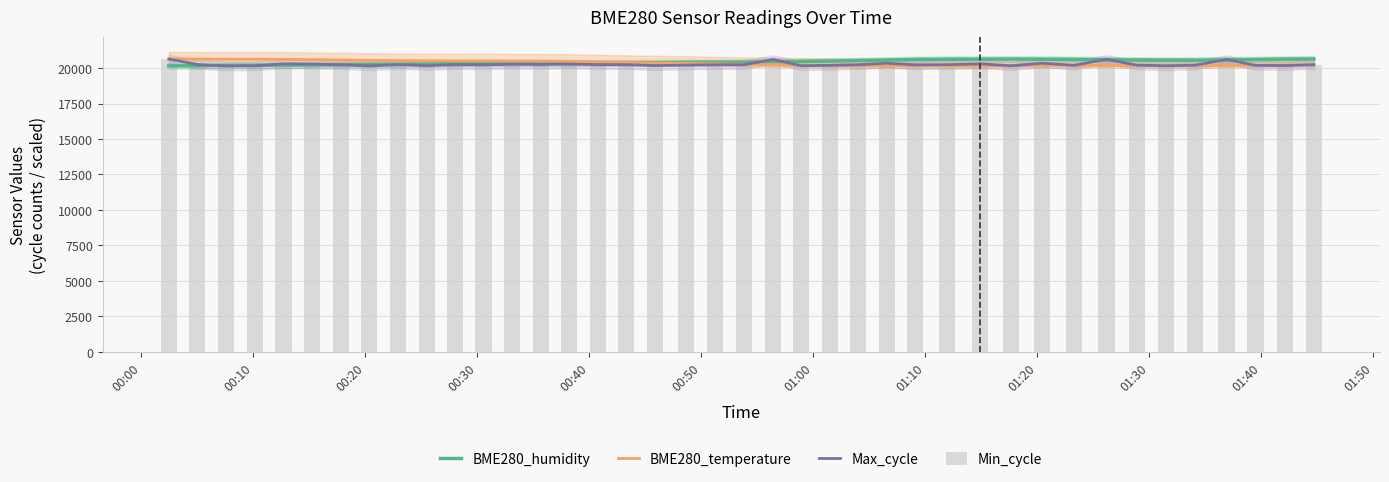

What is the lowest value of the BME280_temperature series?

20152.0